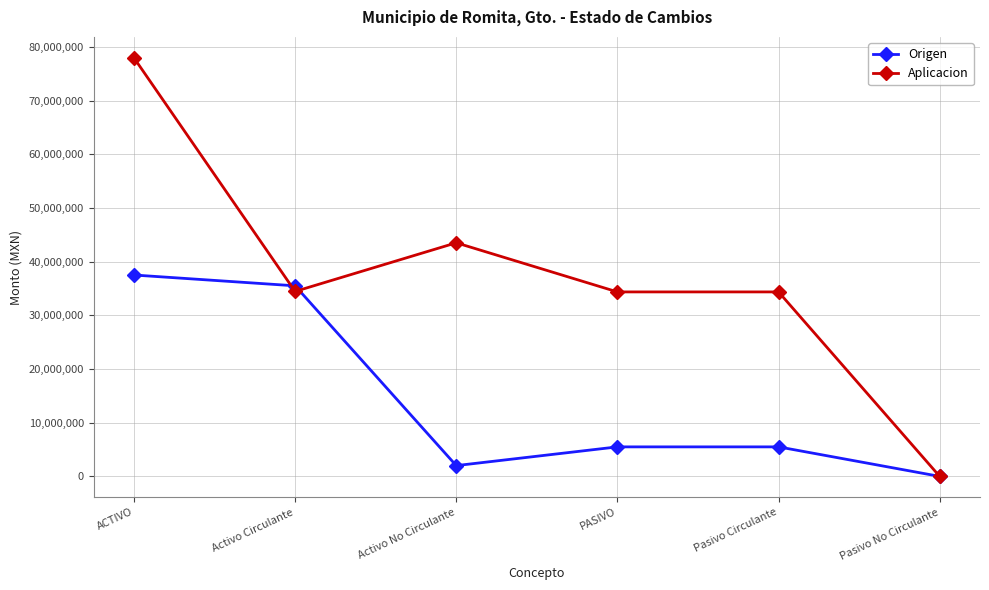

Rank the series by their average value, from lowest to highest.

Origen, Aplicacion